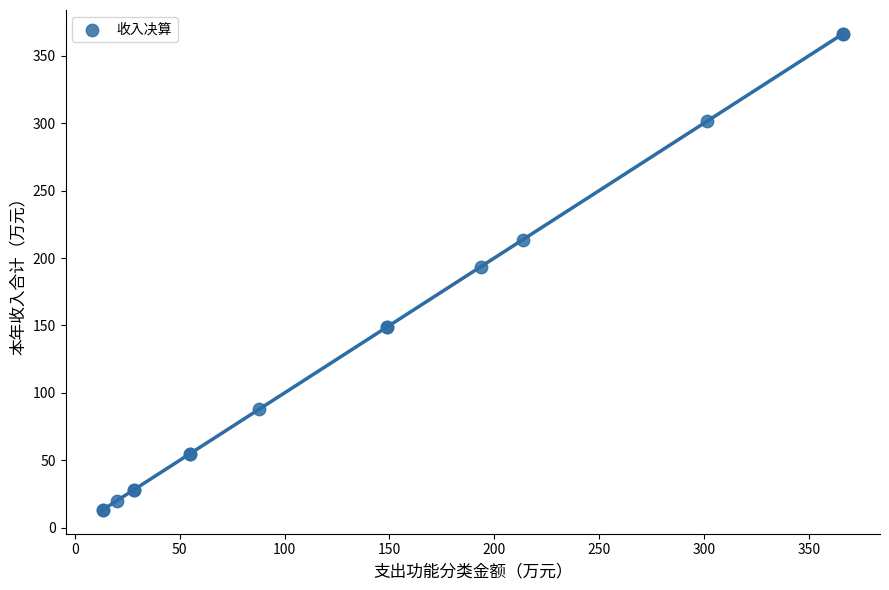

What Y value in the scatter plot is closest to 189?

193.5